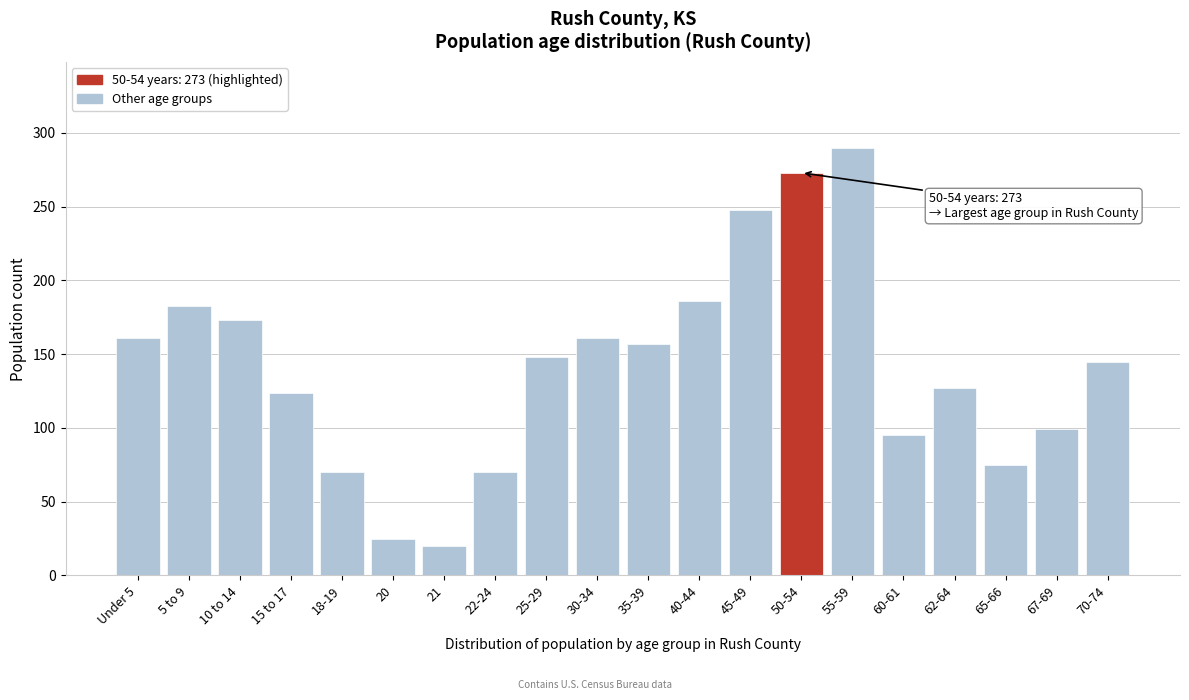

Reading right to left, what are all the values shown in this chart?

145	99	75	127	95	290	273	248	186	157	161	148	70	20	25	70	124	173	183	161